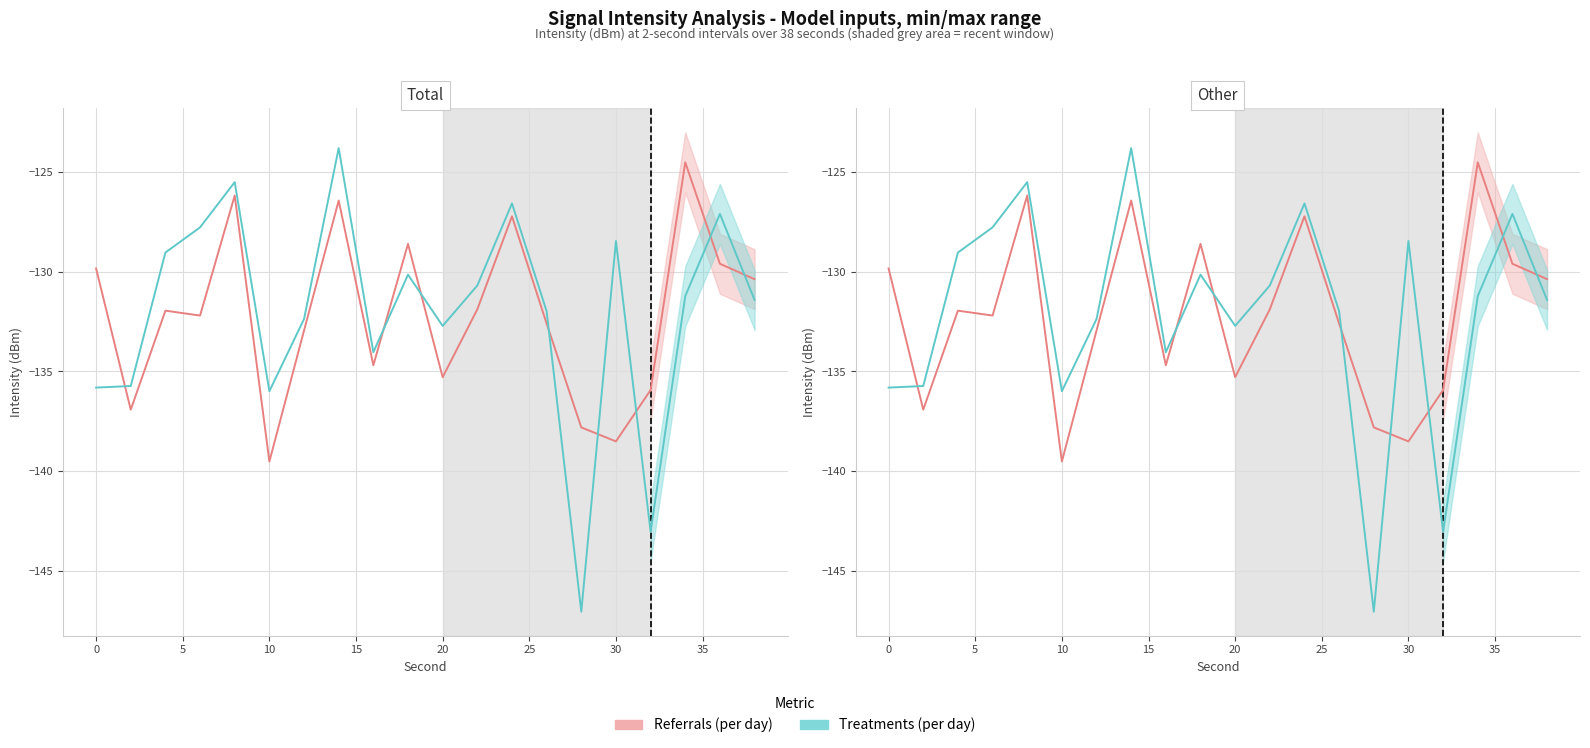

How many categories are shown in the chart?

20